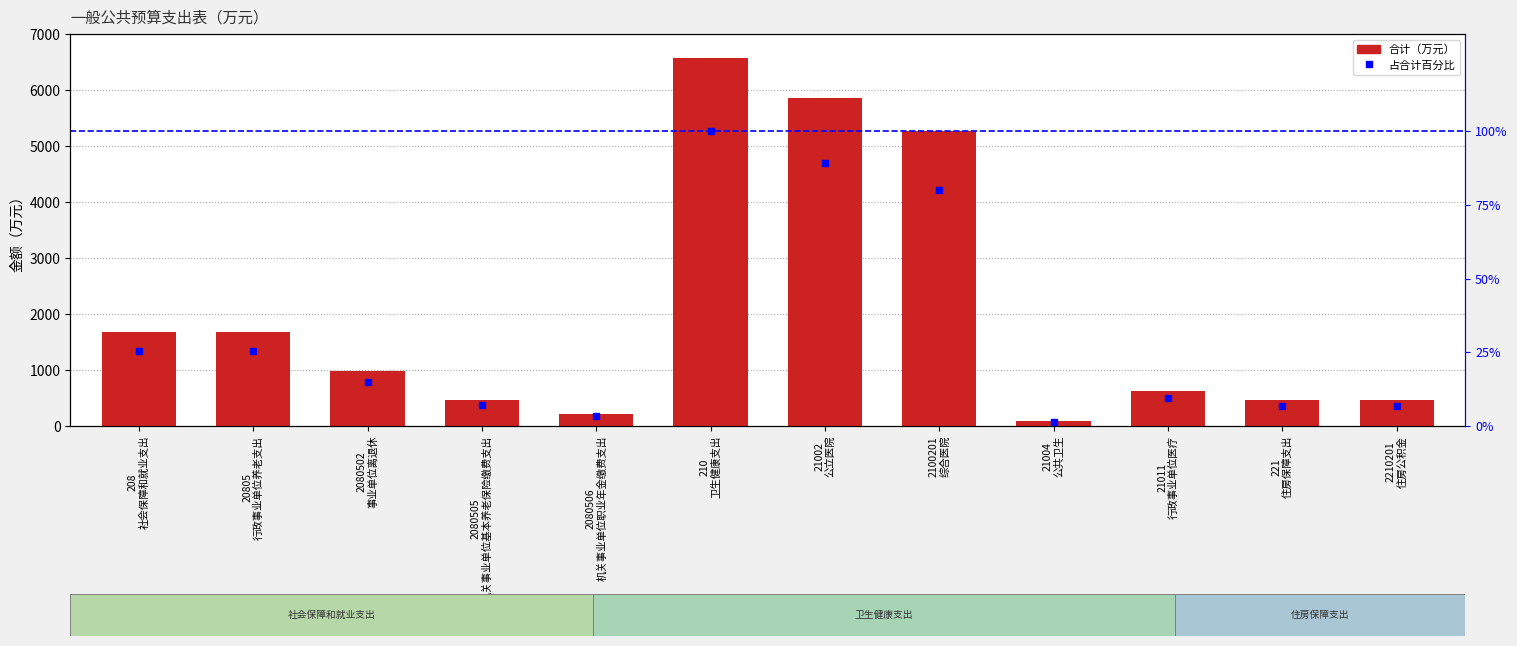

Rank the series at 2100201
综合医院 from lowest to highest value.

占合计百分比, 合计